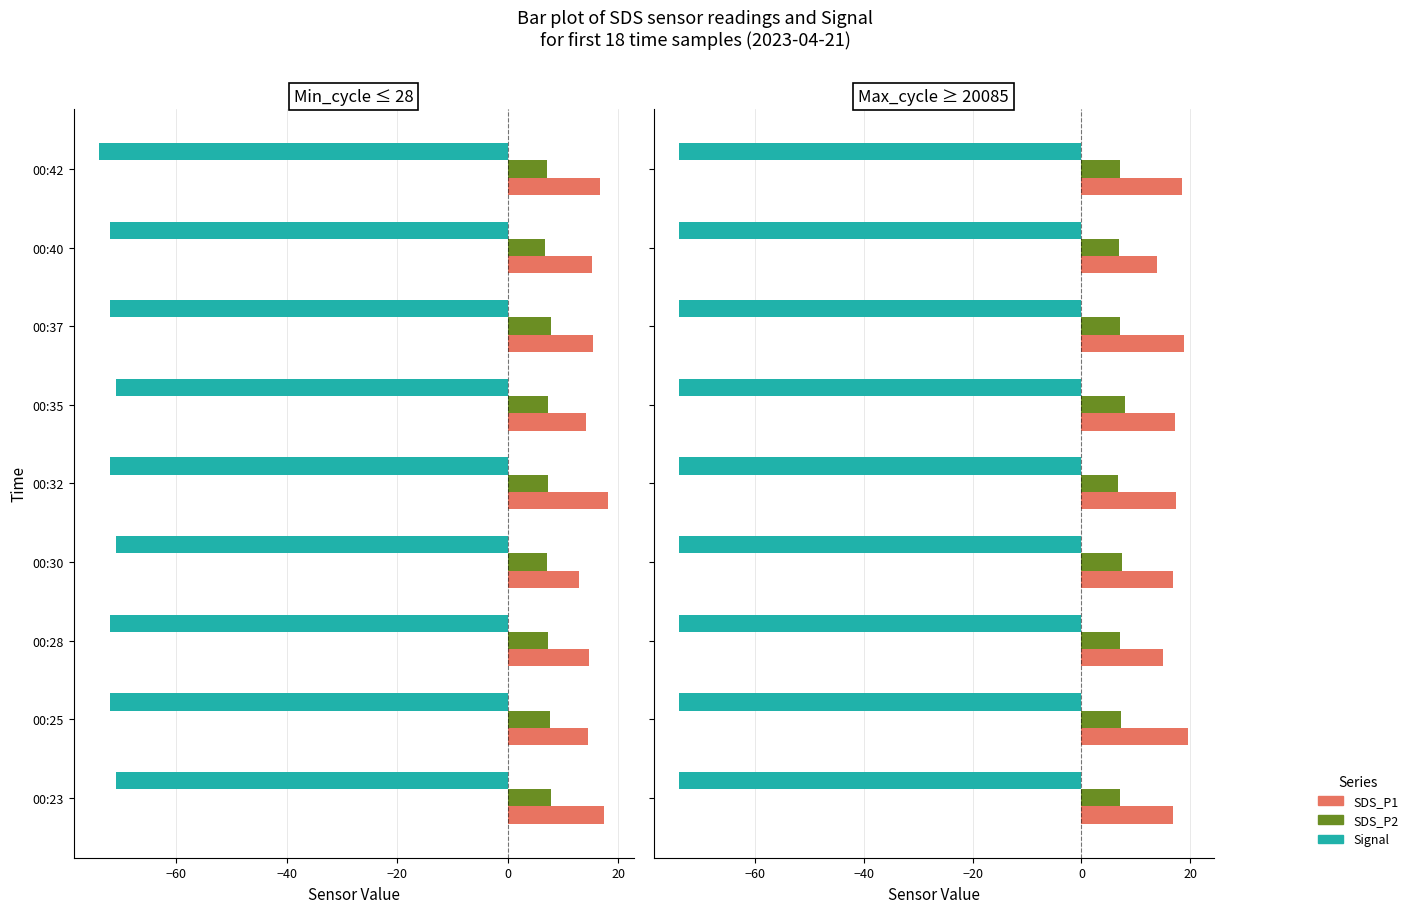

Are the bars horizontal?

Yes